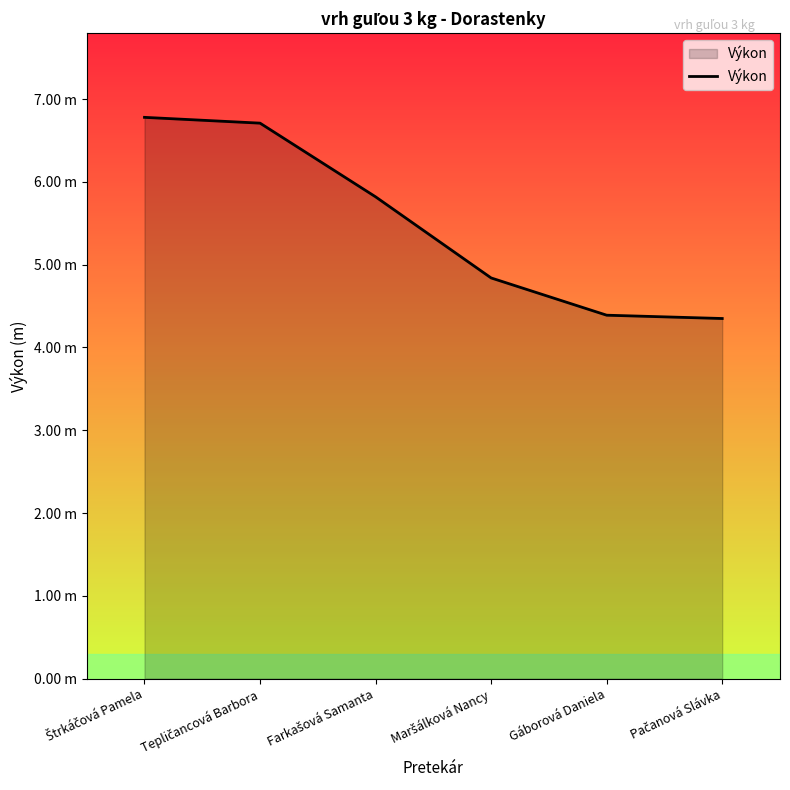

Is this an area chart (filled region under the line)?

Yes